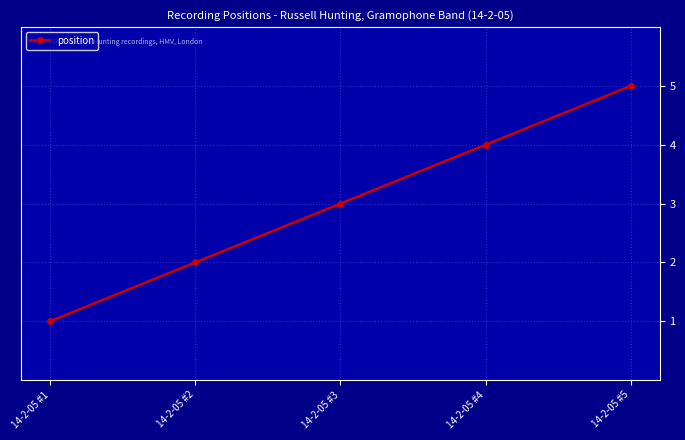

What is the sum of the values at 14-2-05 #5 and 14-2-05 #1?

6